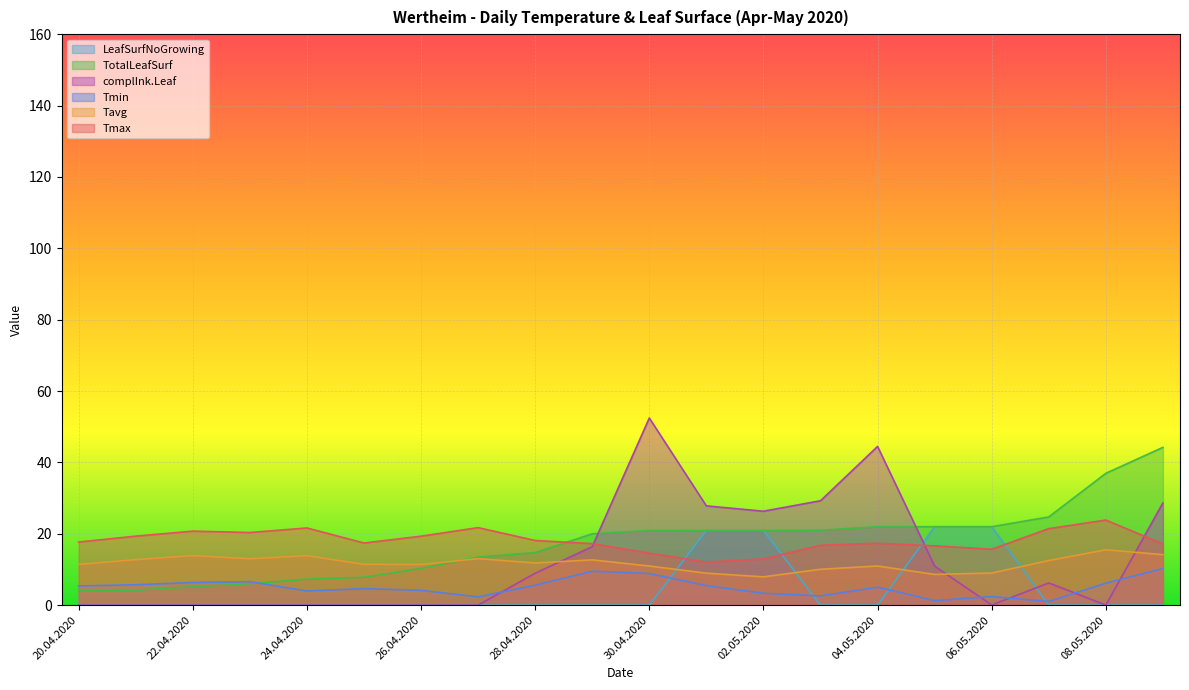

What is the maximum value for TotalLeafSurf?

44.2